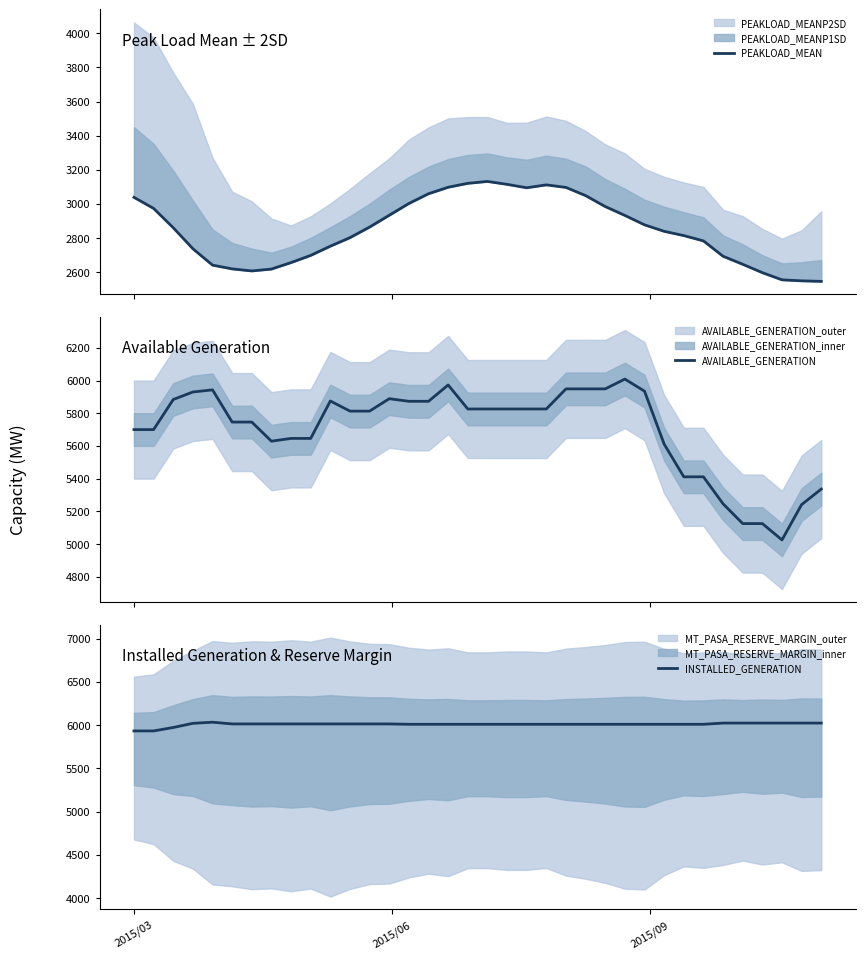

How many categories are shown in the chart?

36